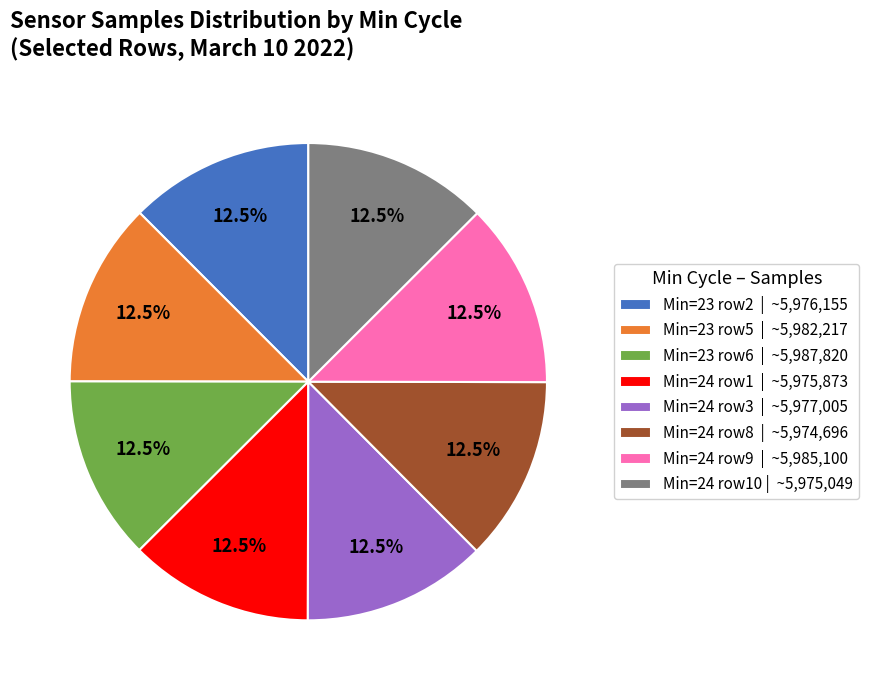

Does Min=23 row2 | ~5,976,155 represent more than half of the total?

No